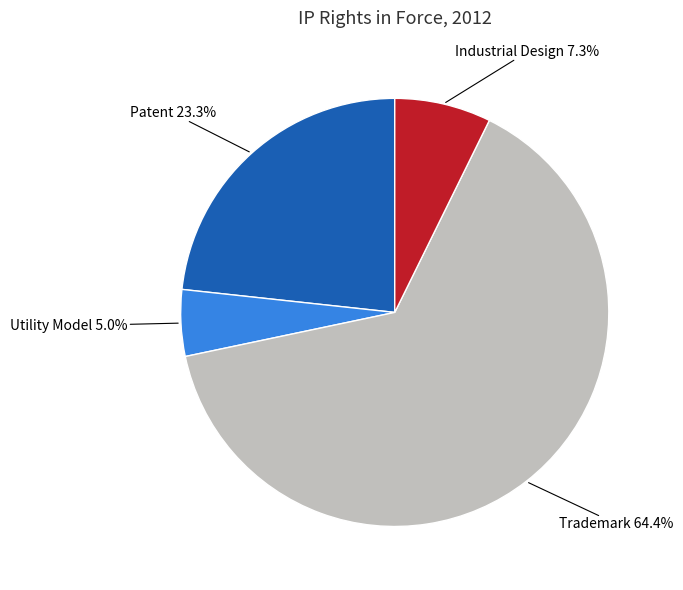

How many slices are in this pie chart?

4